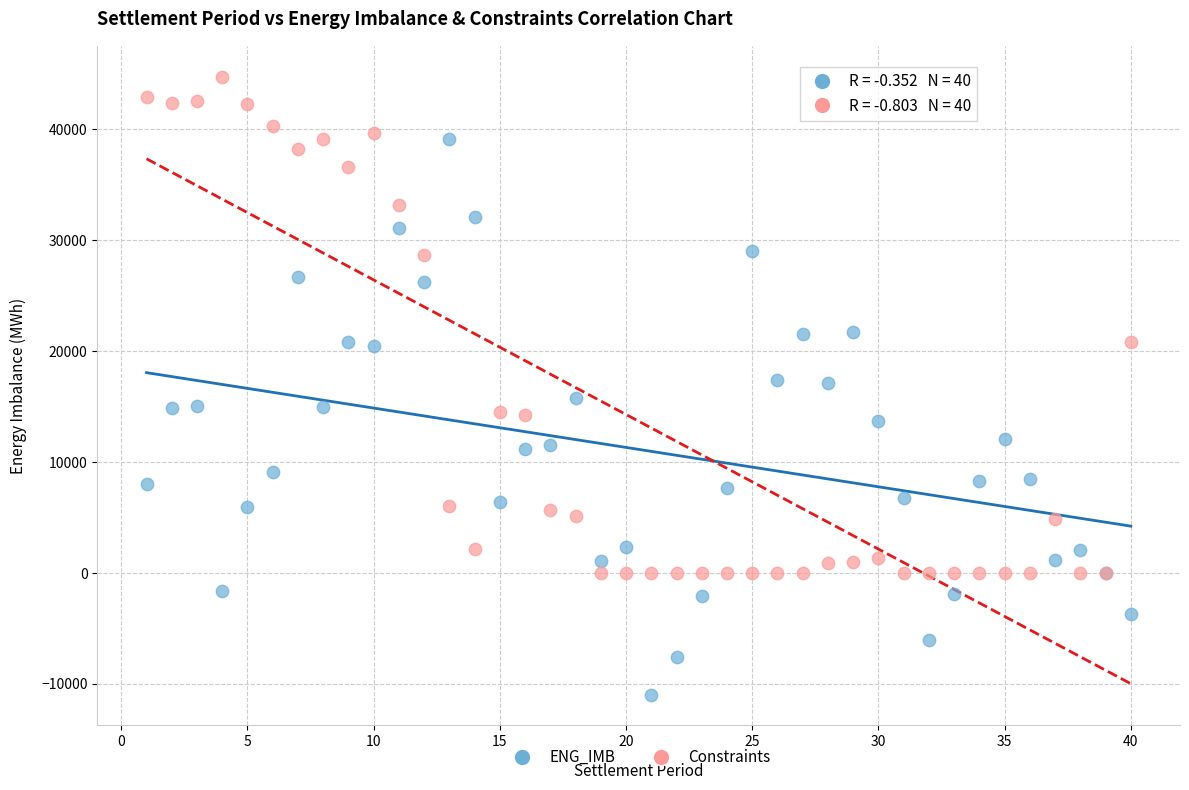

Which series has the largest Y range (max minus min)?

ENG_IMB